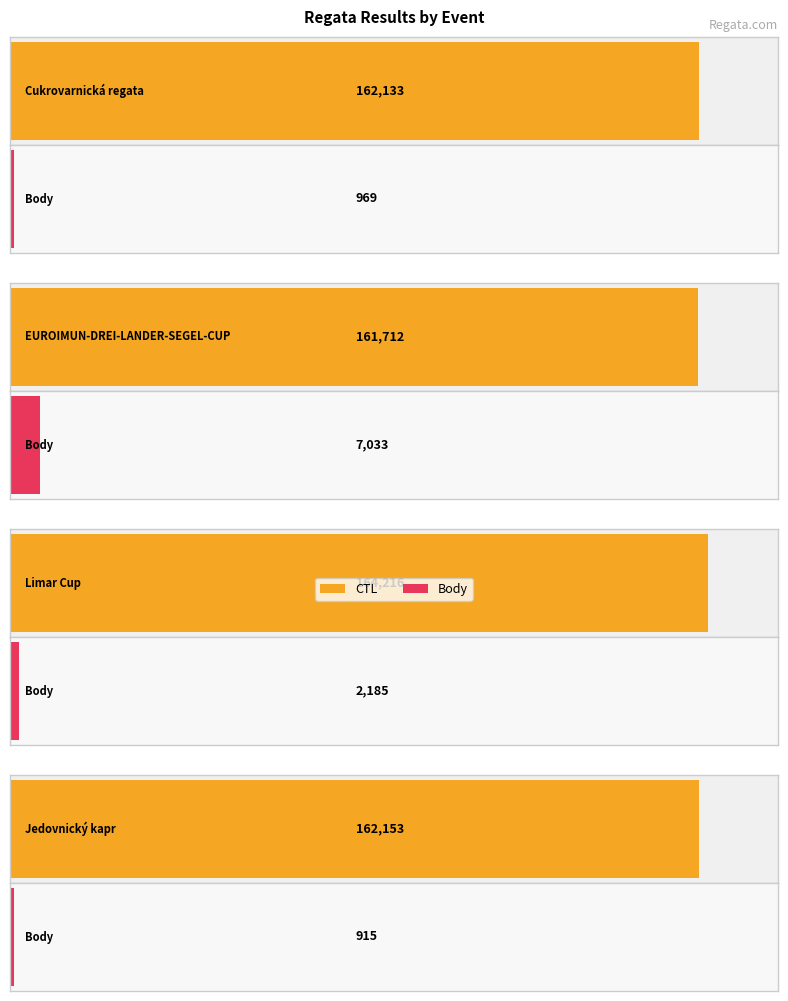

At how many categories does at least one series exceed 36233?

4